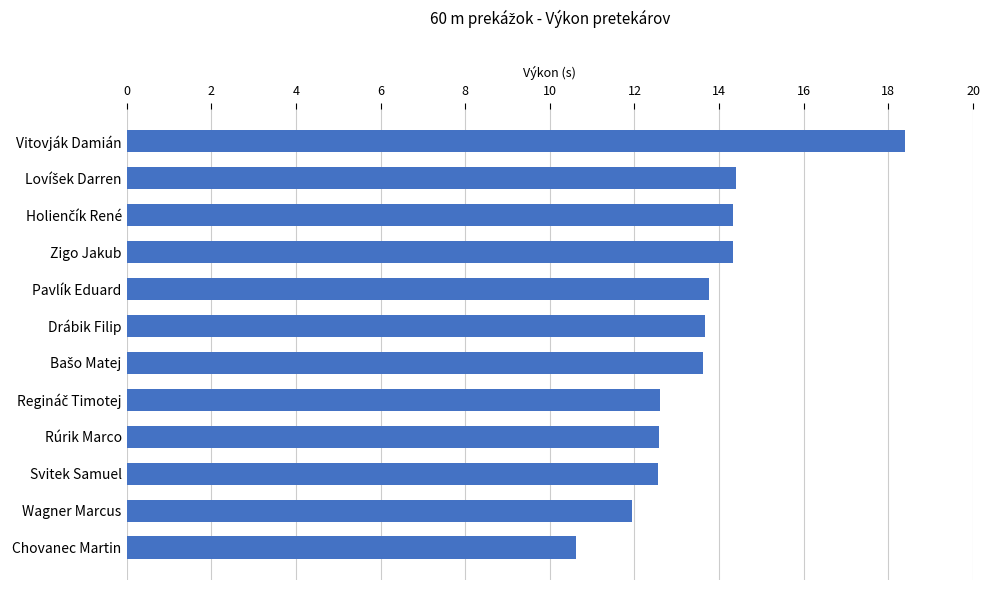

The chart shows a value of 2.8 at Wagner Marcus. True or false?

False